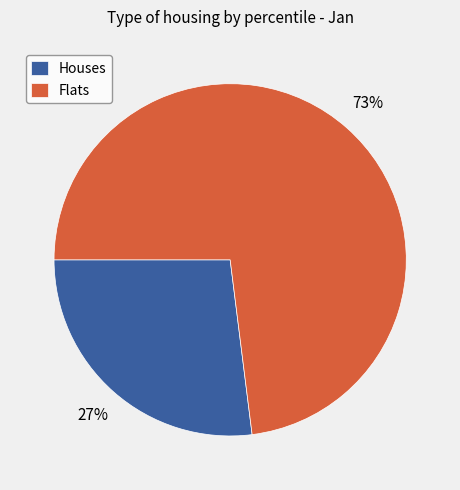

To the nearest percent, what is the difference between the largest and smallest slice percentages?

46%